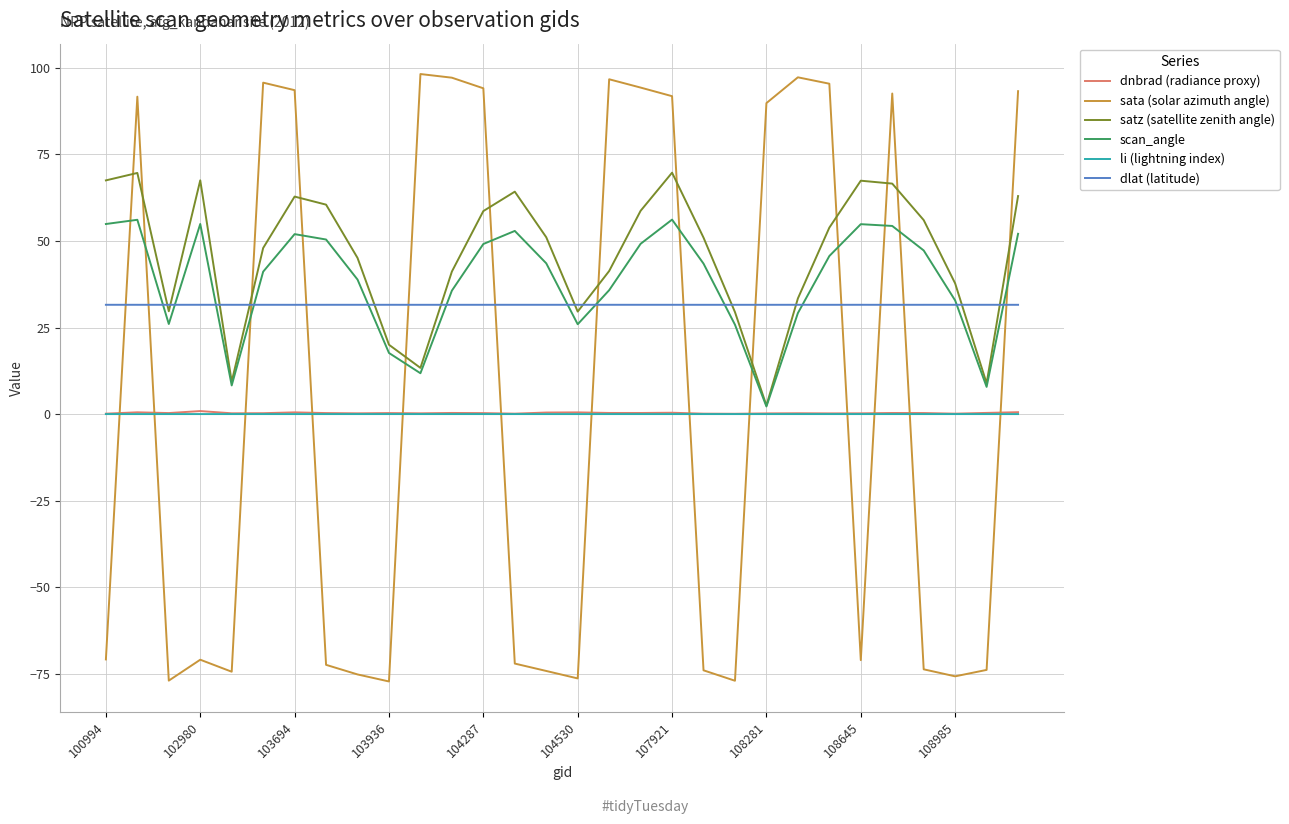

Which series has the widest spread of values?

sata (solar azimuth angle)